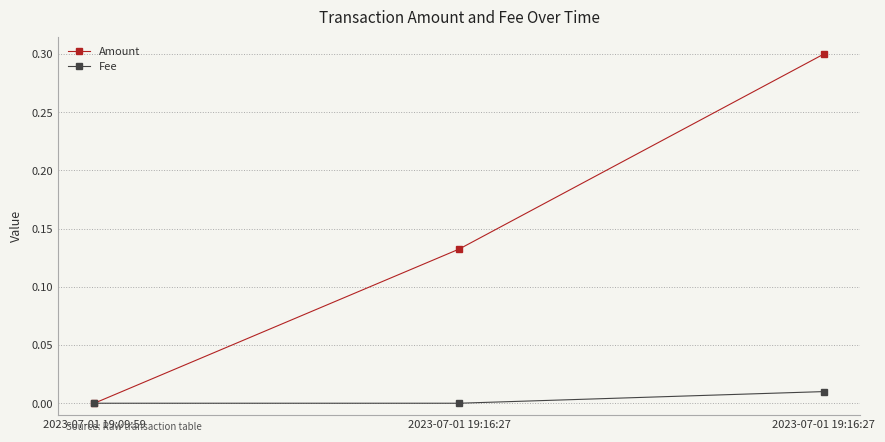

Is it true that Fee equals 0.0 at 2023-07-01 19:16:27?

True